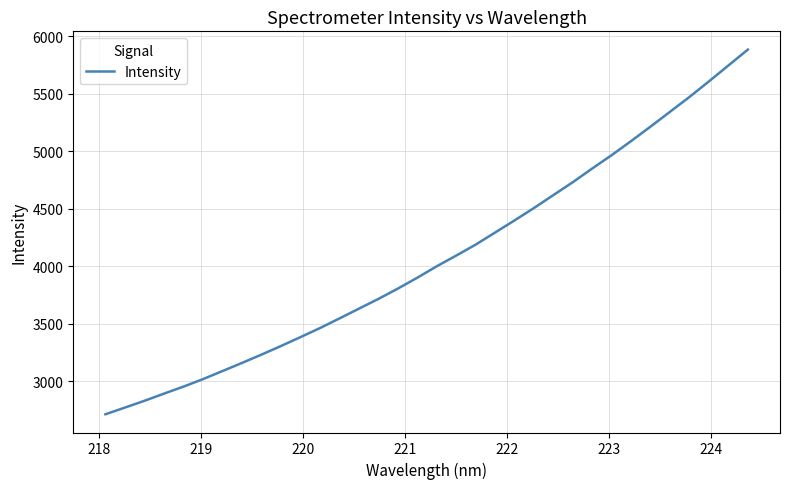

What is the greatest value displayed?

5884.2